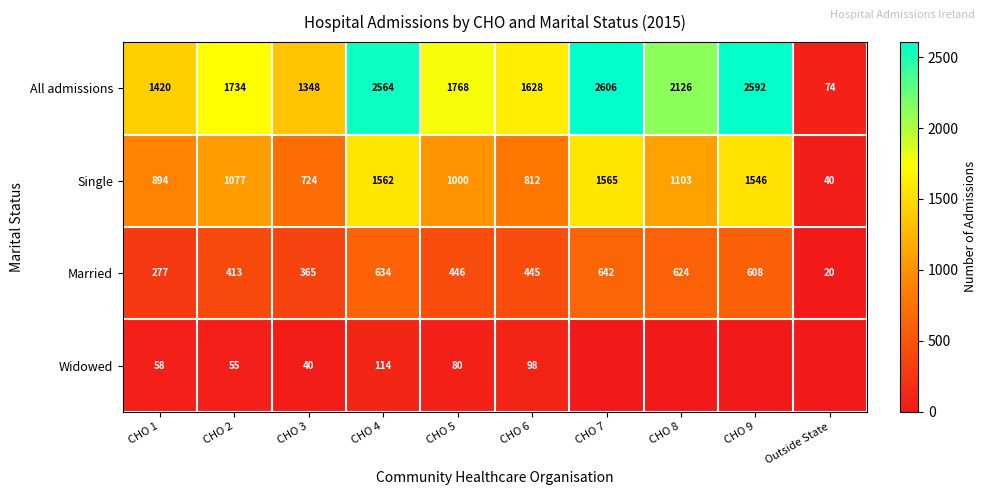

Which series changed the most between CHO 3 and CHO 6?

All admissions